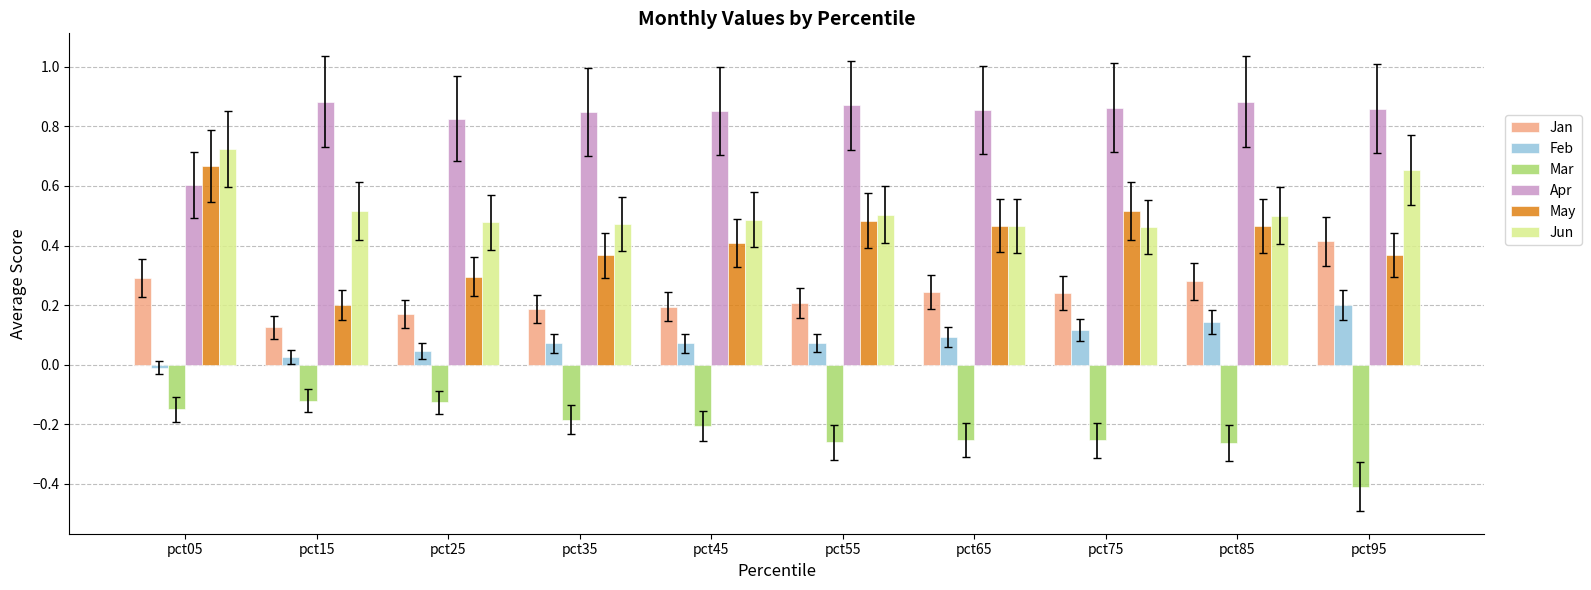

True or false: Mar has a value of -0.4 at pct65.

False